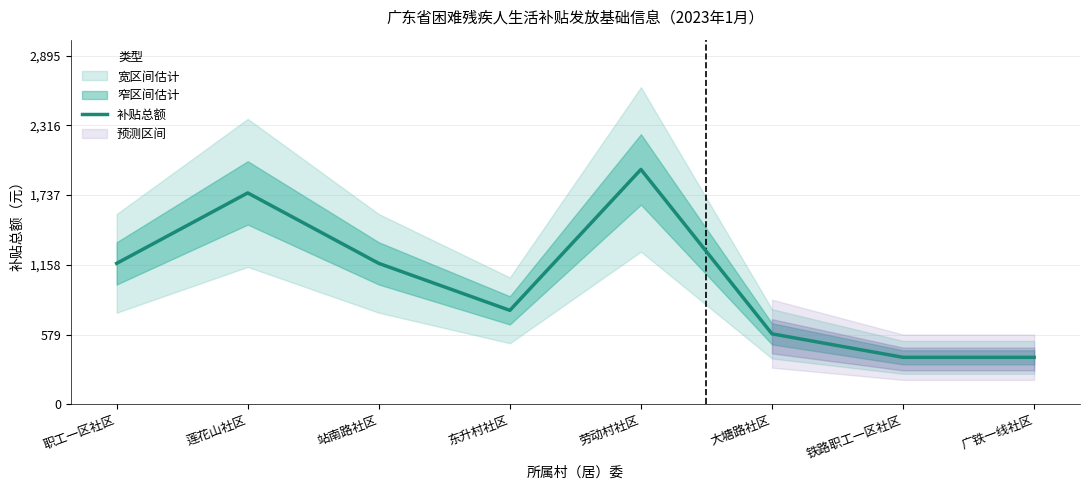

How many lines are shown in the chart?

1